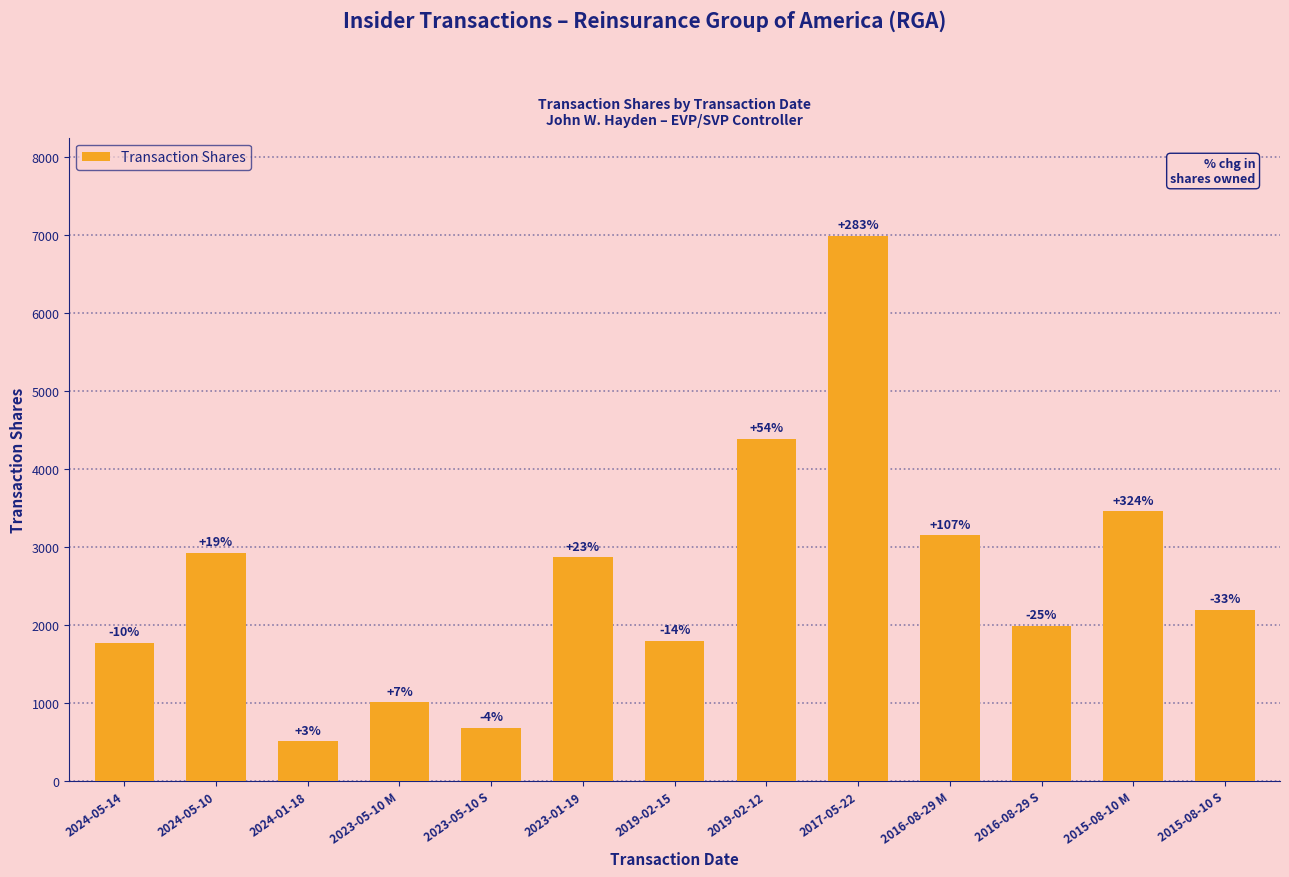

List the labels in order of value, smallest first.

2024-01-18, 2023-05-10 S, 2023-05-10 M, 2024-05-14, 2019-02-15, 2016-08-29 S, 2015-08-10 S, 2023-01-19, 2024-05-10, 2016-08-29 M, 2015-08-10 M, 2019-02-12, 2017-05-22